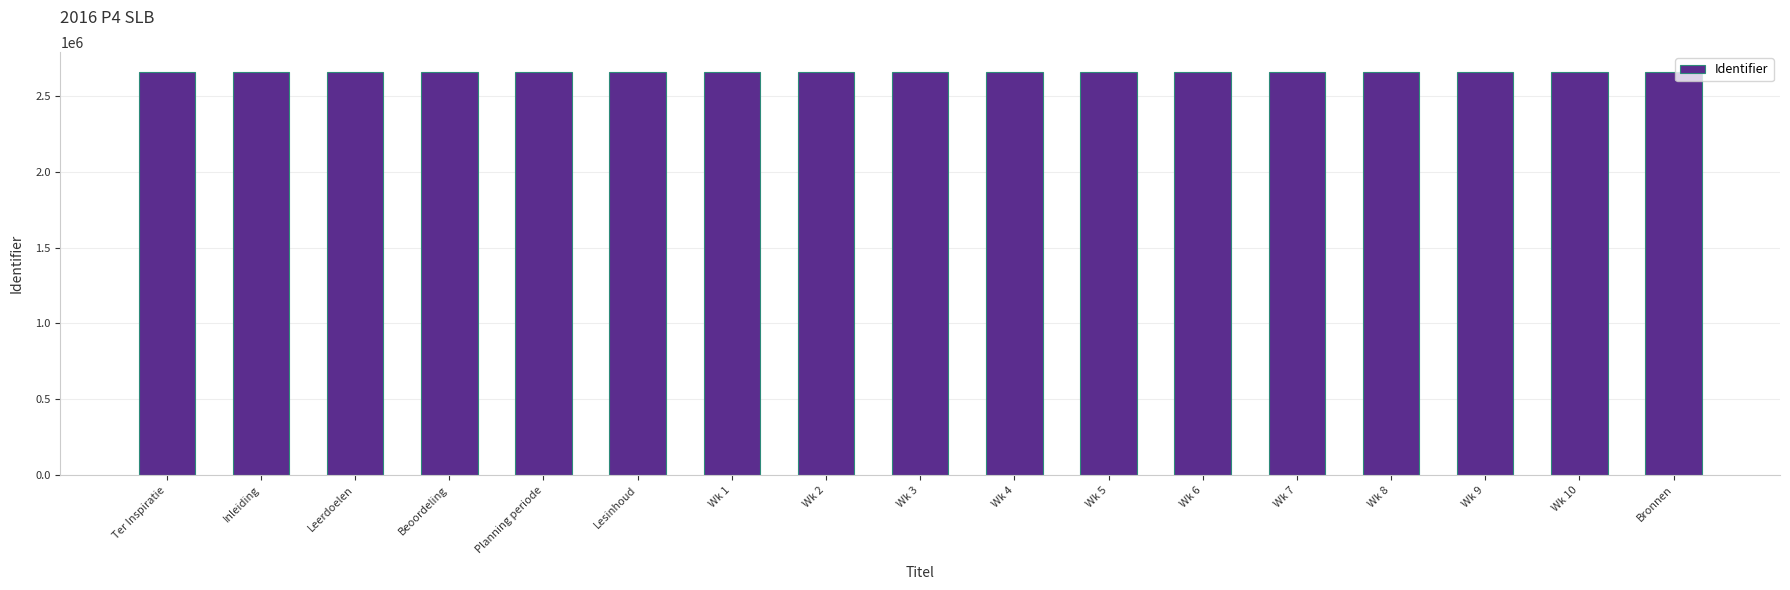

What is the greatest value displayed?

2655396